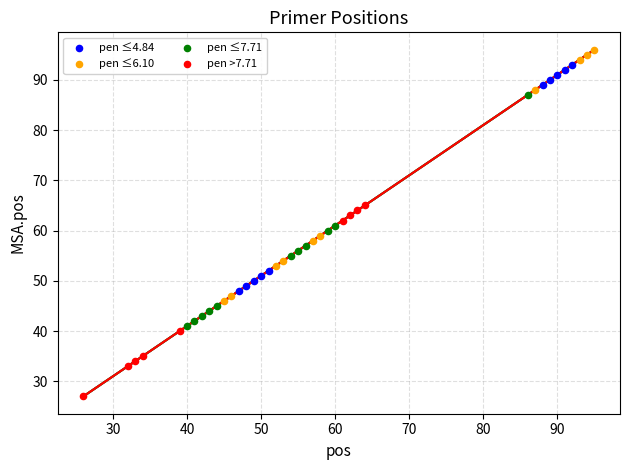

Which series contains the lowest Y value?

pen >7.71